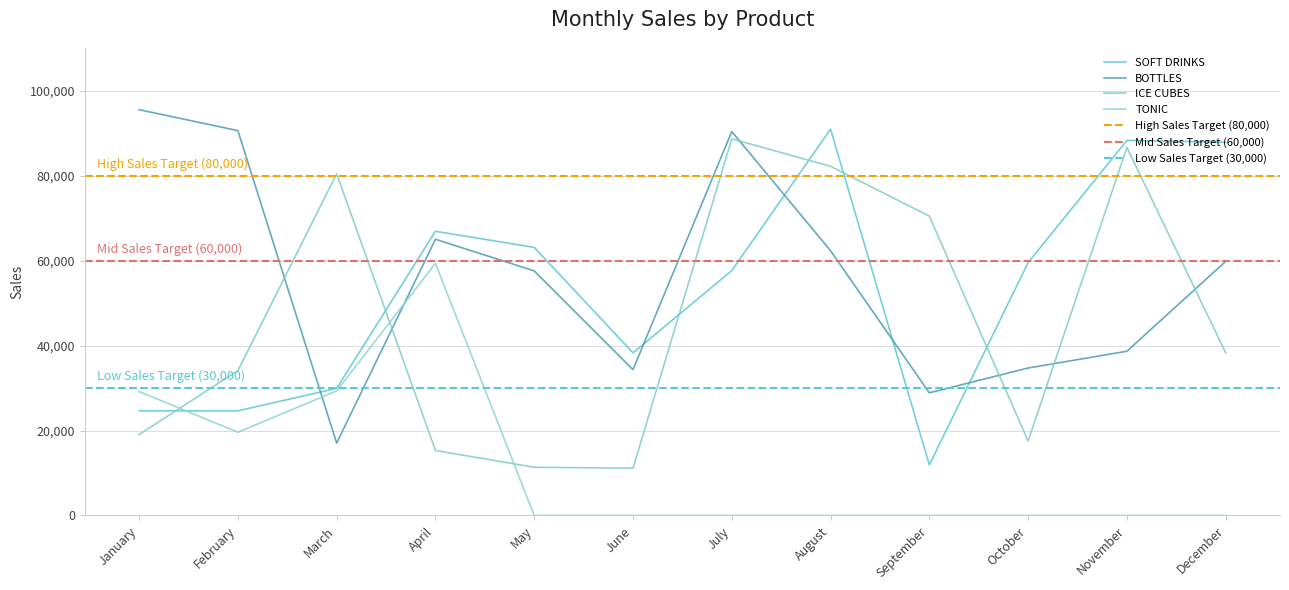

What is the value of the BOTTLES point at the 12th from the left?

59810